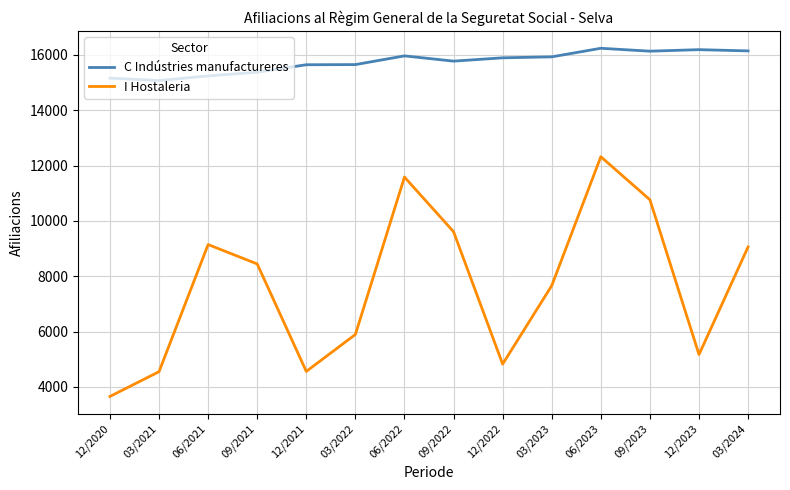

Is the value of C Indústries manufactureres at 09/2023 greater than the value of I Hostaleria at 12/2020?

Yes